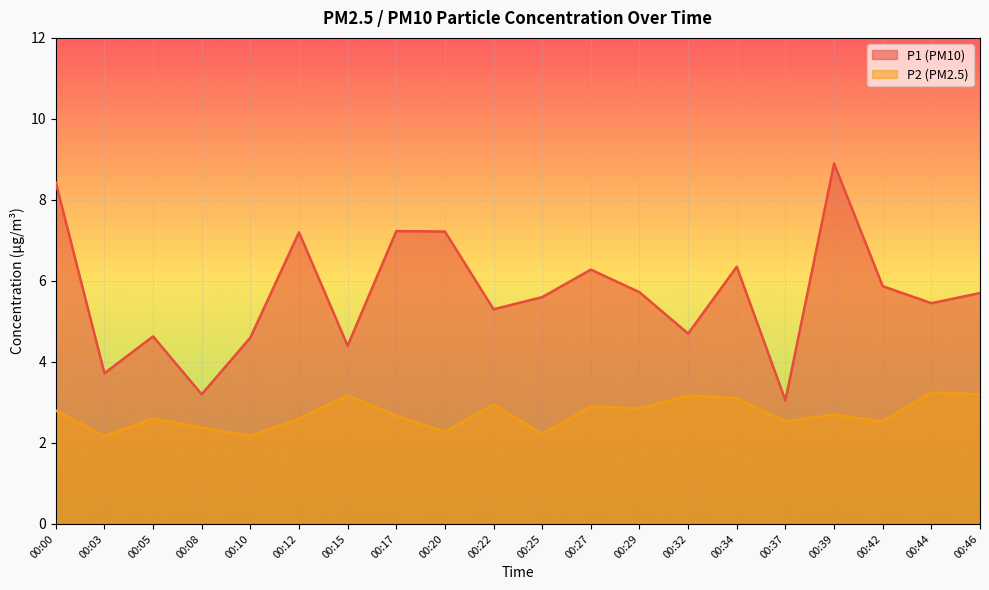

At which category does the chart reach its minimum across all series?

00:03